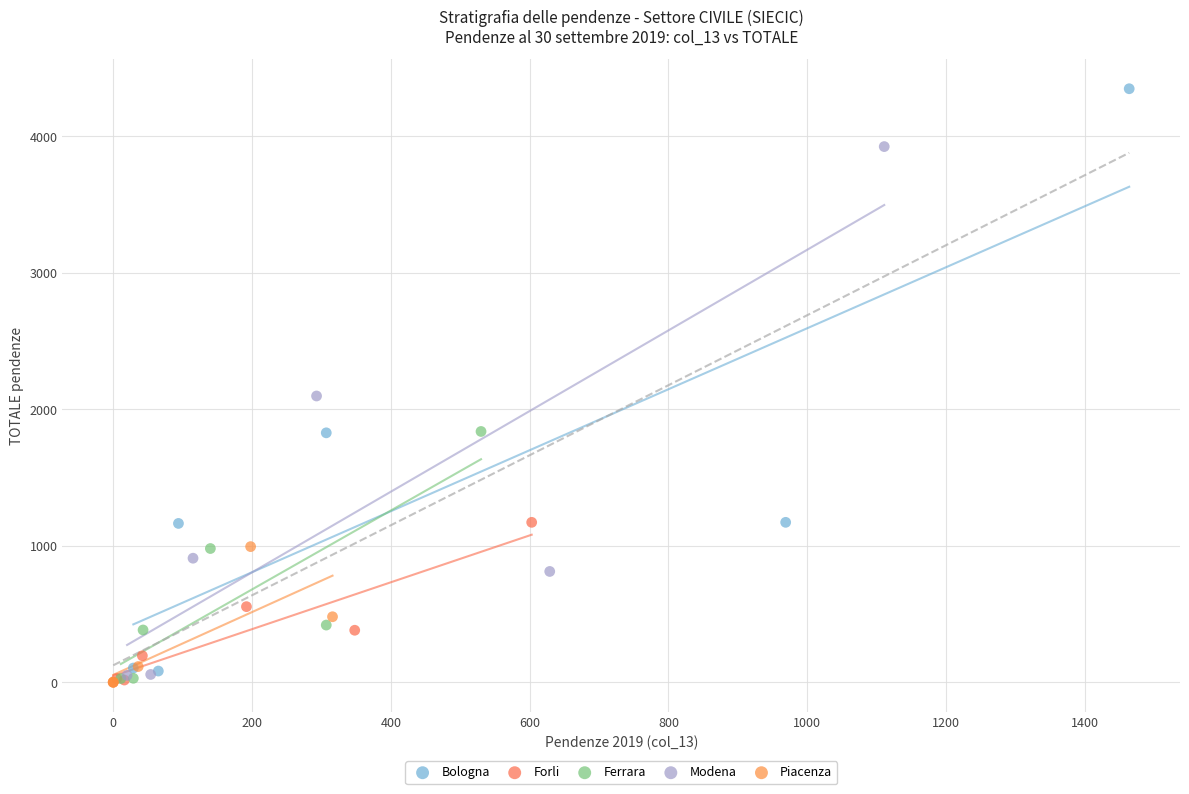

Which series contains the highest Y value?

Bologna